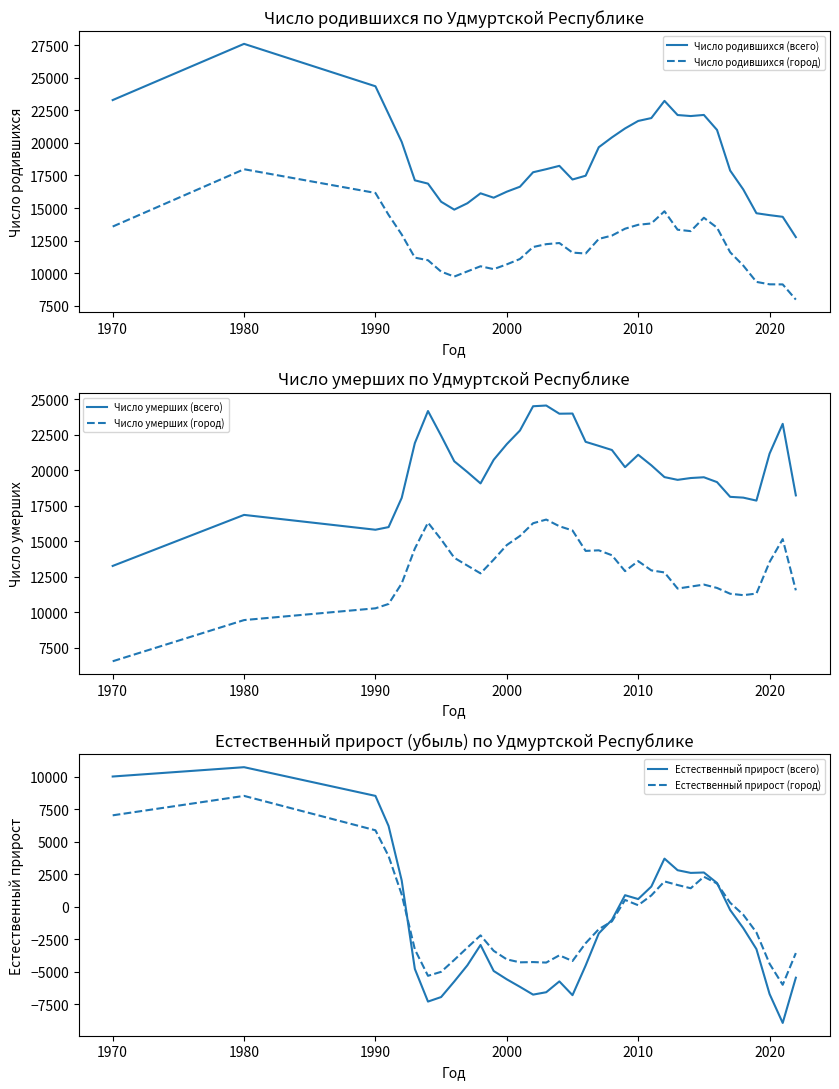

Which series has the widest spread of values?

Естественный прирост (всего)